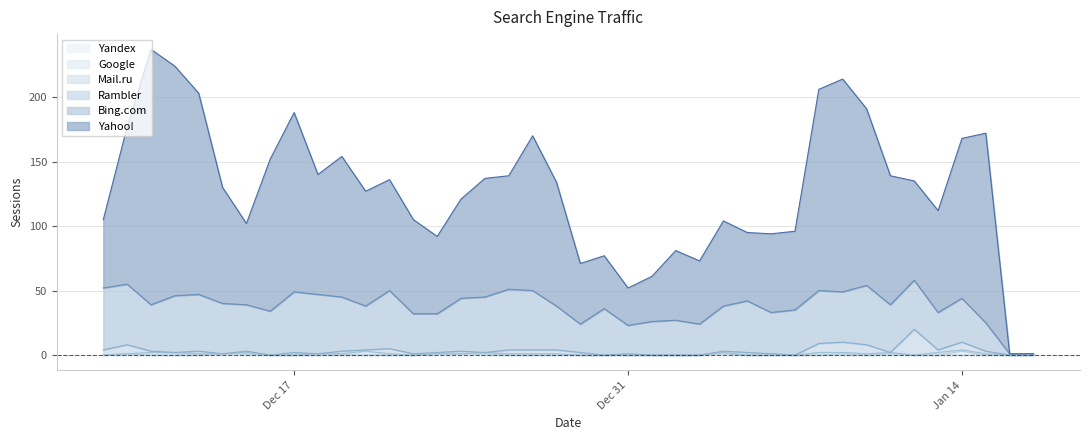

How many series are shown in this chart?

6